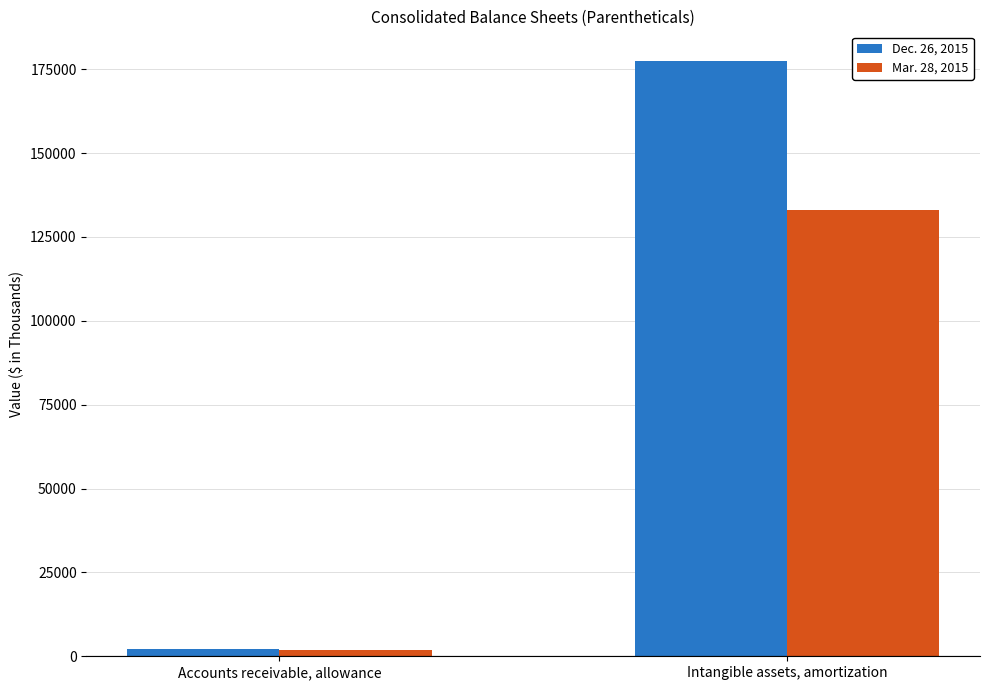

What is the total value across all series at Intangible assets, amortization?

310599